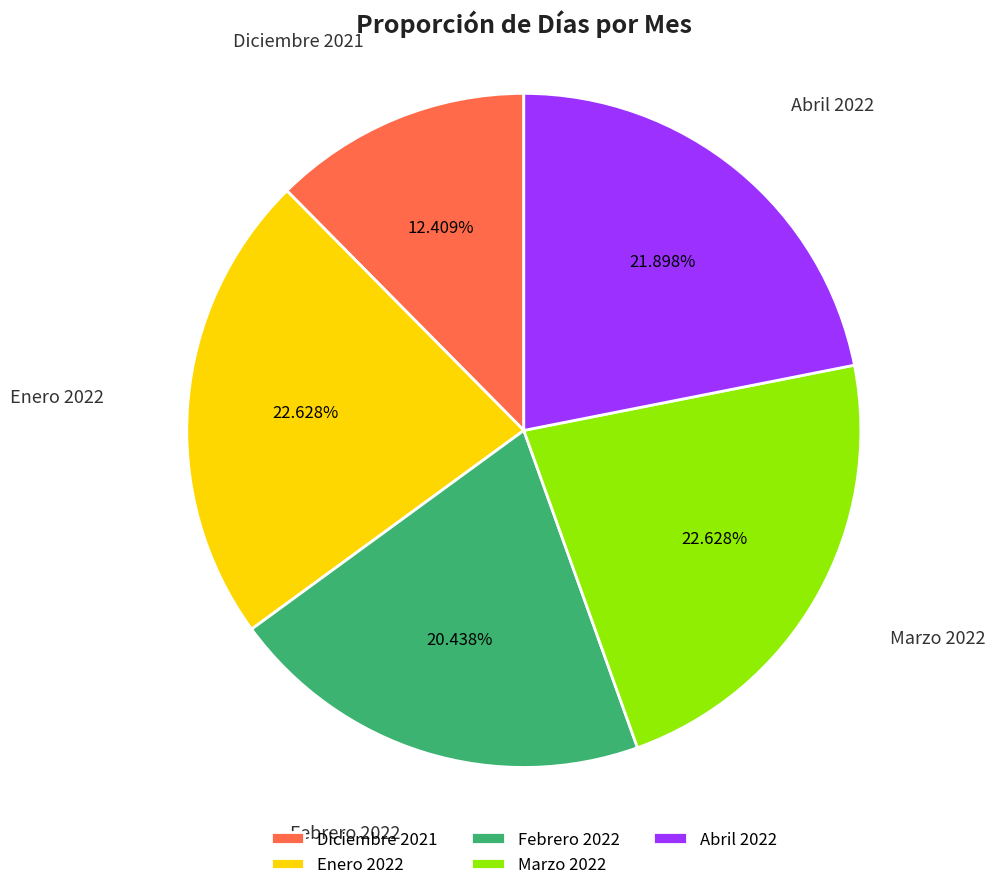

How many slices are in this pie chart?

5